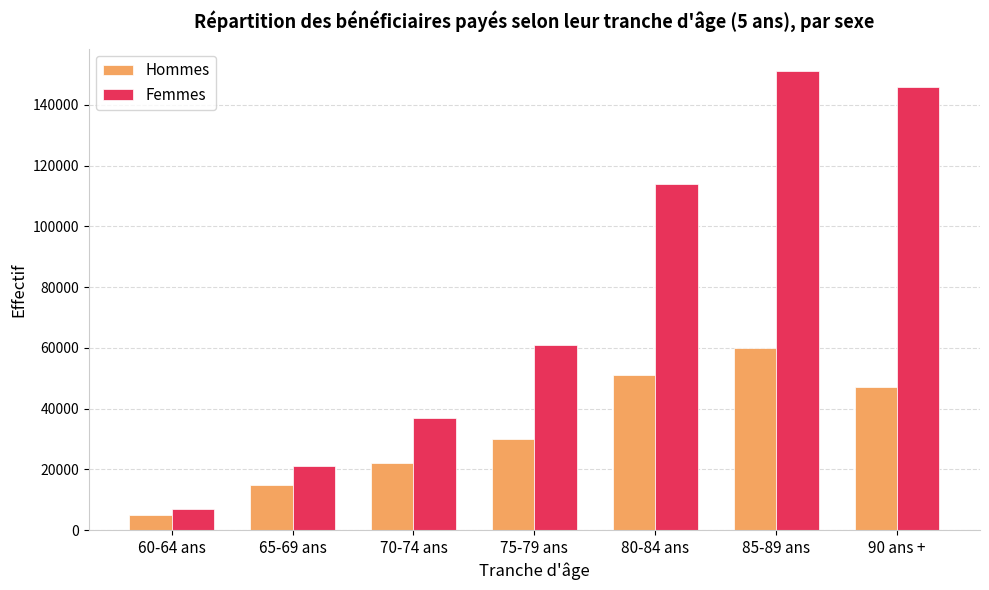

The Hommes series shows 25258 at 85-89 ans. True or false?

False